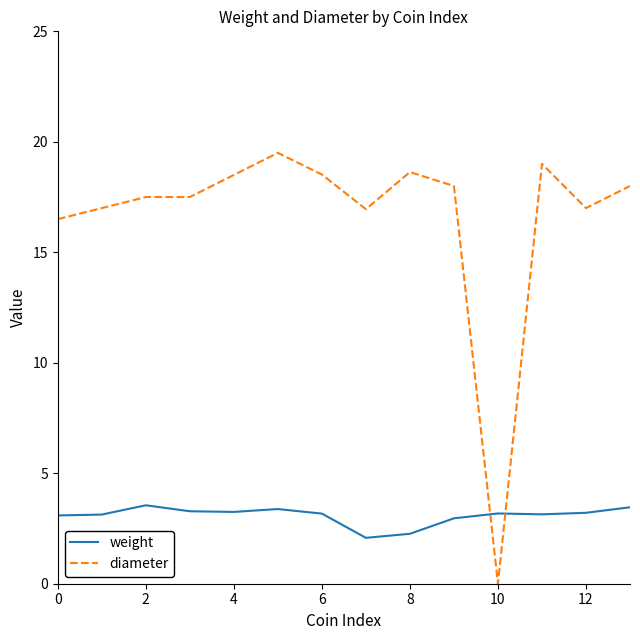

True or false: weight and diameter cross at least once.

True